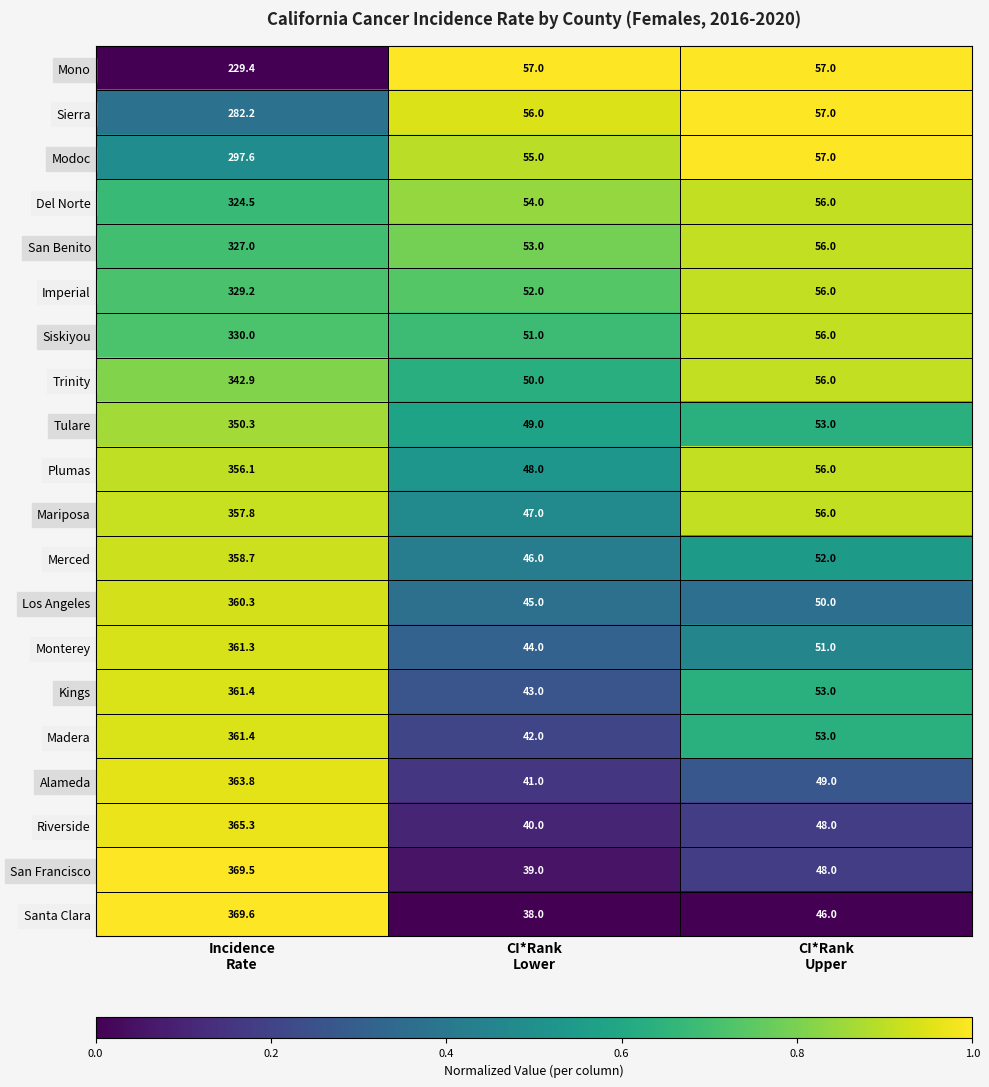

Which series has the widest spread of values?

Santa Clara